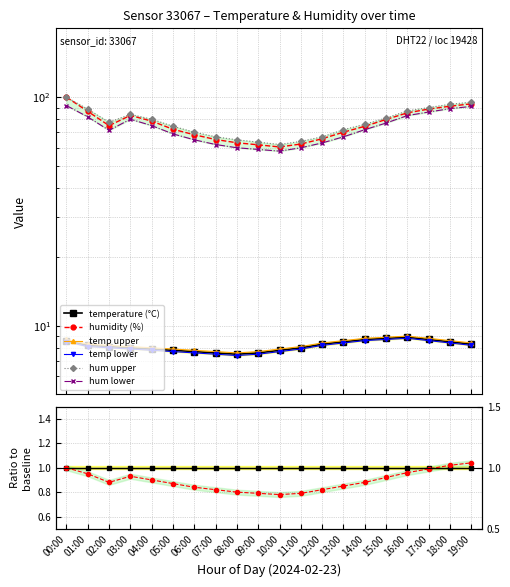

Reading right to left, extract all data points from this chart.

temperature: 19:00=8.4	18:00=8.6	17:00=8.8	16:00=9.0	15:00=8.9	14:00=8.8	13:00=8.6	12:00=8.4	11:00=8.1	10:00=7.9	09:00=7.7	08:00=7.6	07:00=7.7	06:00=7.8	05:00=7.9	04:00=8.0	03:00=8.1	02:00=8.2	01:00=8.3	00:00=8.7
humidity: 19:00=93.4	18:00=91.2	17:00=88.6	16:00=85.3	15:00=79.8	14:00=74.5	13:00=70.2	12:00=65.7	11:00=62.3	10:00=60.5	09:00=61.8	08:00=63.1	07:00=65.2	06:00=68.4	05:00=72.3	04:00=78.5	03:00=83.1	02:00=75.0	01:00=86.6	00:00=99.9
temp_upper: 19:00=8.3	18:00=8.5	17:00=8.7	16:00=8.9	15:00=8.8	14:00=8.7	13:00=8.5	12:00=8.3	11:00=8.0	10:00=7.8	09:00=7.6	08:00=7.5	07:00=7.6	06:00=7.7	05:00=7.8	04:00=7.9	03:00=8.0	02:00=8.1	01:00=8.2	00:00=8.6
temp_lower: 19:00=8.2	18:00=8.4	17:00=8.6	16:00=8.8	15:00=8.7	14:00=8.6	13:00=8.4	12:00=8.2	11:00=7.9	10:00=7.7	09:00=7.5	08:00=7.4	07:00=7.5	06:00=7.6	05:00=7.7	04:00=7.8	03:00=7.9	02:00=8.0	01:00=8.1	00:00=8.5
hum_upper: 19:00=95.0	18:00=93.0	17:00=90.0	16:00=87.0	15:00=81.0	14:00=76.0	13:00=72.0	12:00=67.0	11:00=64.0	10:00=62.0	09:00=63.5	08:00=65.0	07:00=67.0	06:00=70.2	05:00=74.5	04:00=80.0	03:00=84.0	02:00=77.6	01:00=88.5	00:00=99.9
hum_lower: 19:00=91.0	18:00=89.0	17:00=86.0	16:00=83.0	15:00=77.0	14:00=72.0	13:00=67.0	12:00=63.0	11:00=60.0	10:00=58.0	09:00=59.0	08:00=60.0	07:00=62.0	06:00=65.0	05:00=69.0	04:00=75.0	03:00=80.0	02:00=71.5	01:00=81.9	00:00=91.8